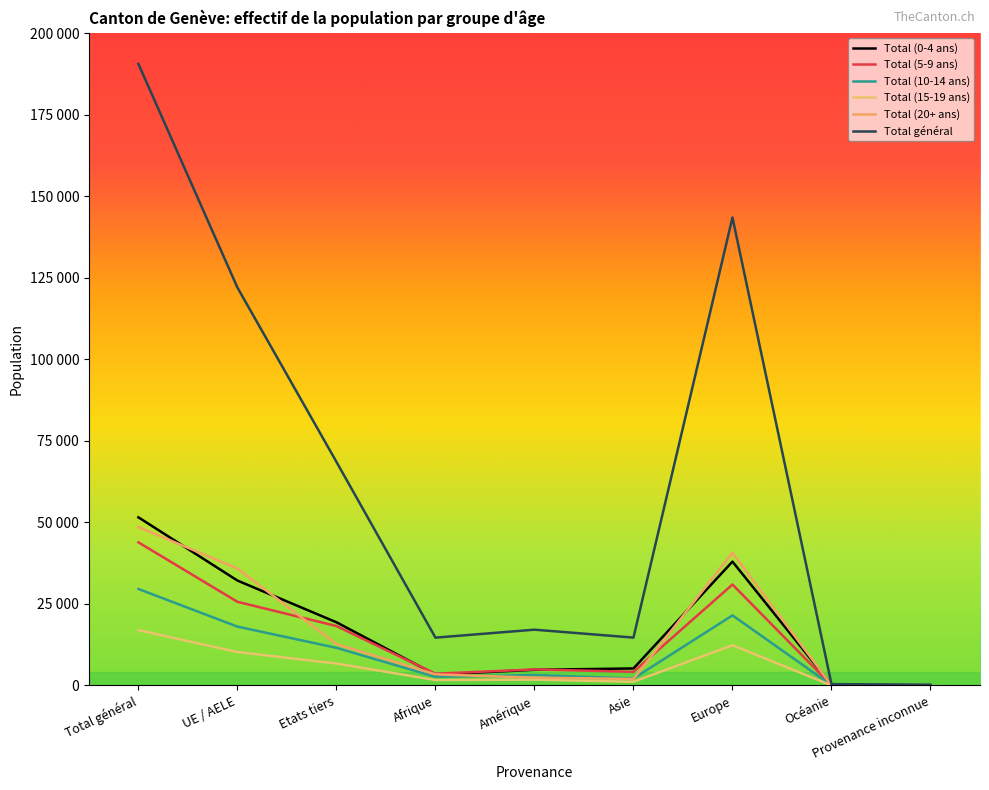

Which category has the lowest value in the Total (0-4 ans) series?

Provenance inconnue